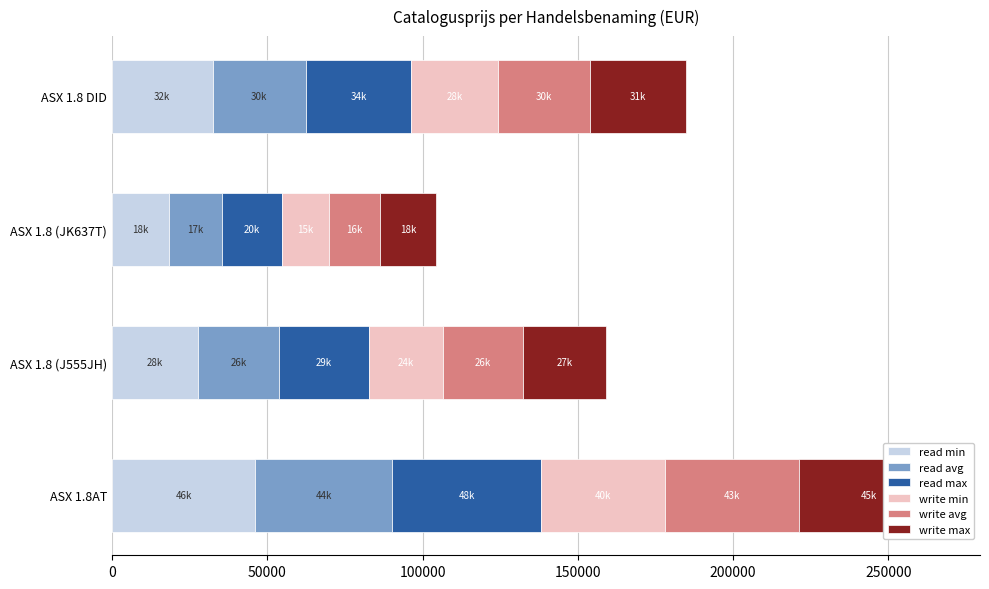

Count the number of categories in the chart.

4